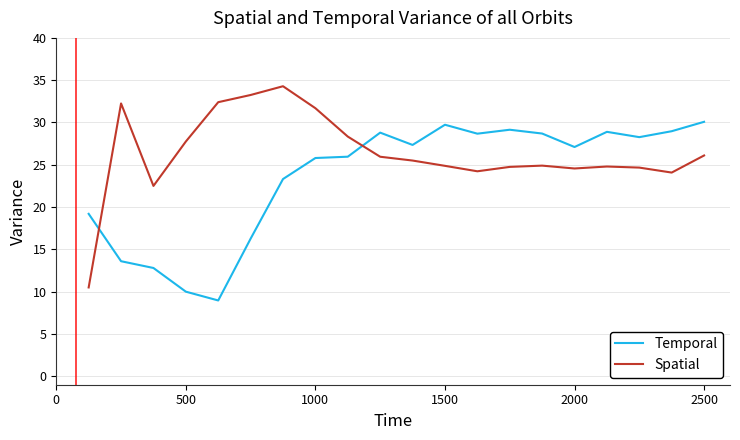

Does the chart display data point markers on the line(s)?

No